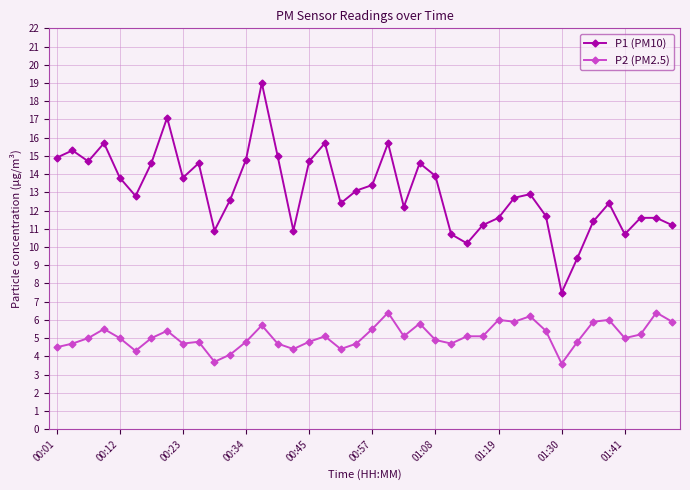

How many categories are shown in the chart?

40